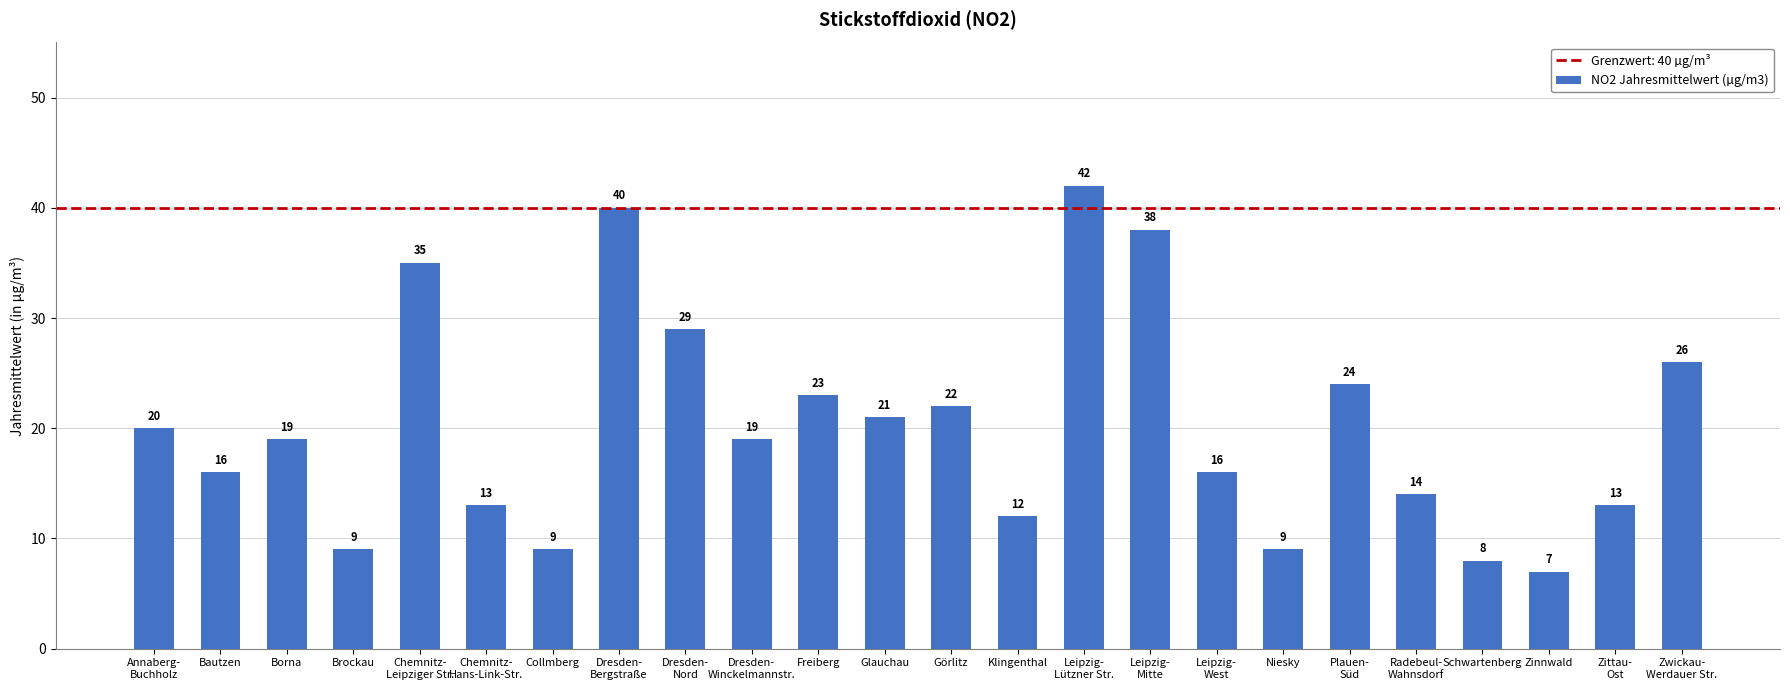

Count the number of data series in this chart.

1